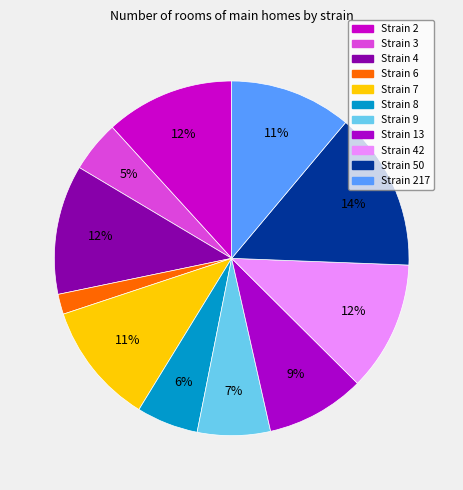

Which category has the smallest portion of the pie?

6